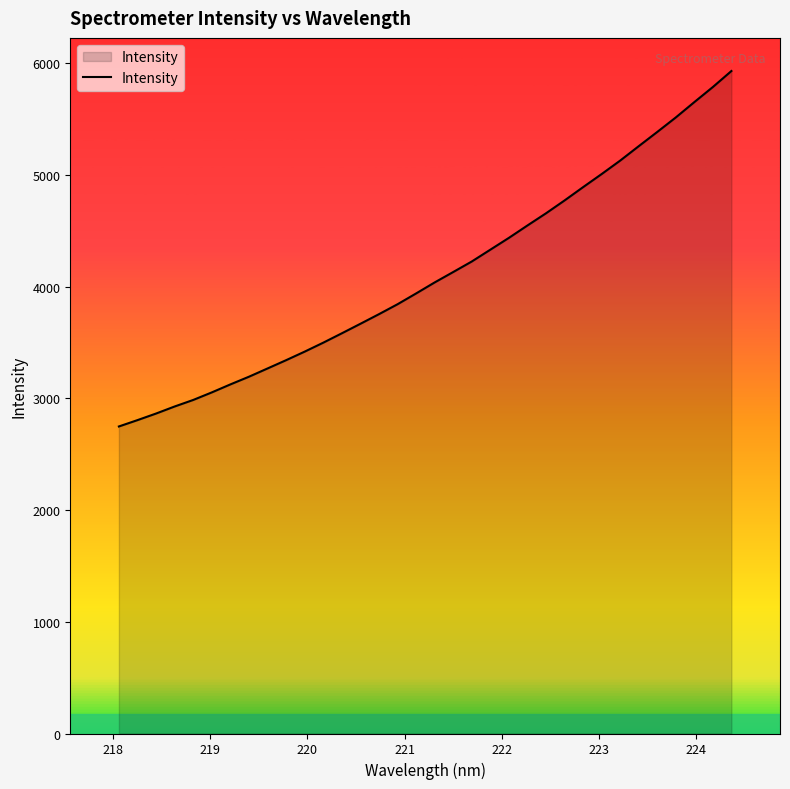

What is the difference between the maximum and minimum values?

3182.4